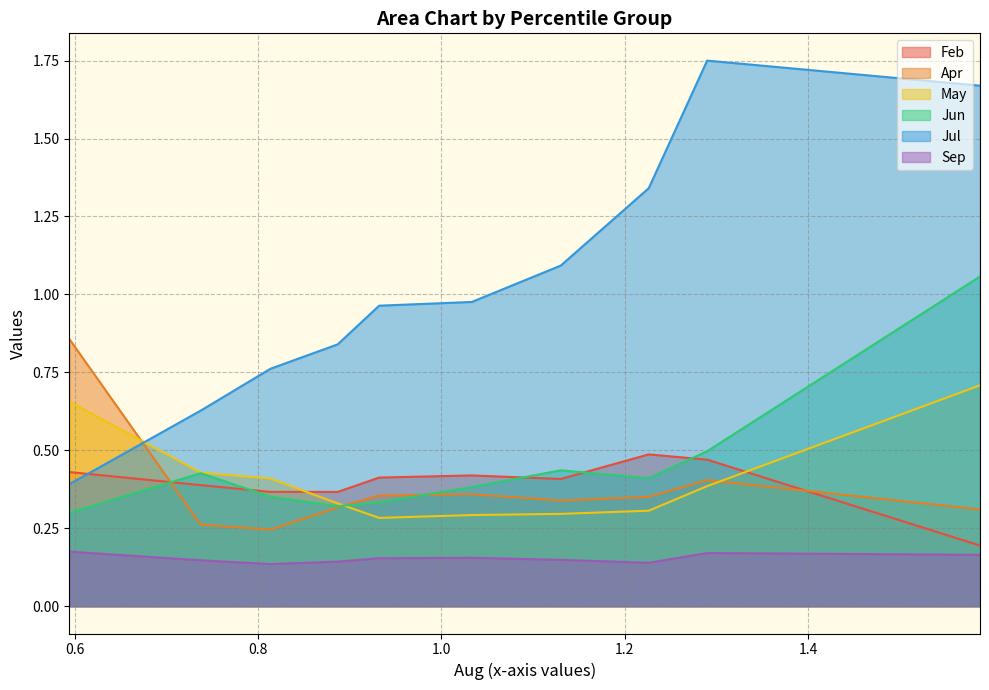

List the series in order of their peak value, highest first.

Jul, Jun, Apr, May, Feb, Sep